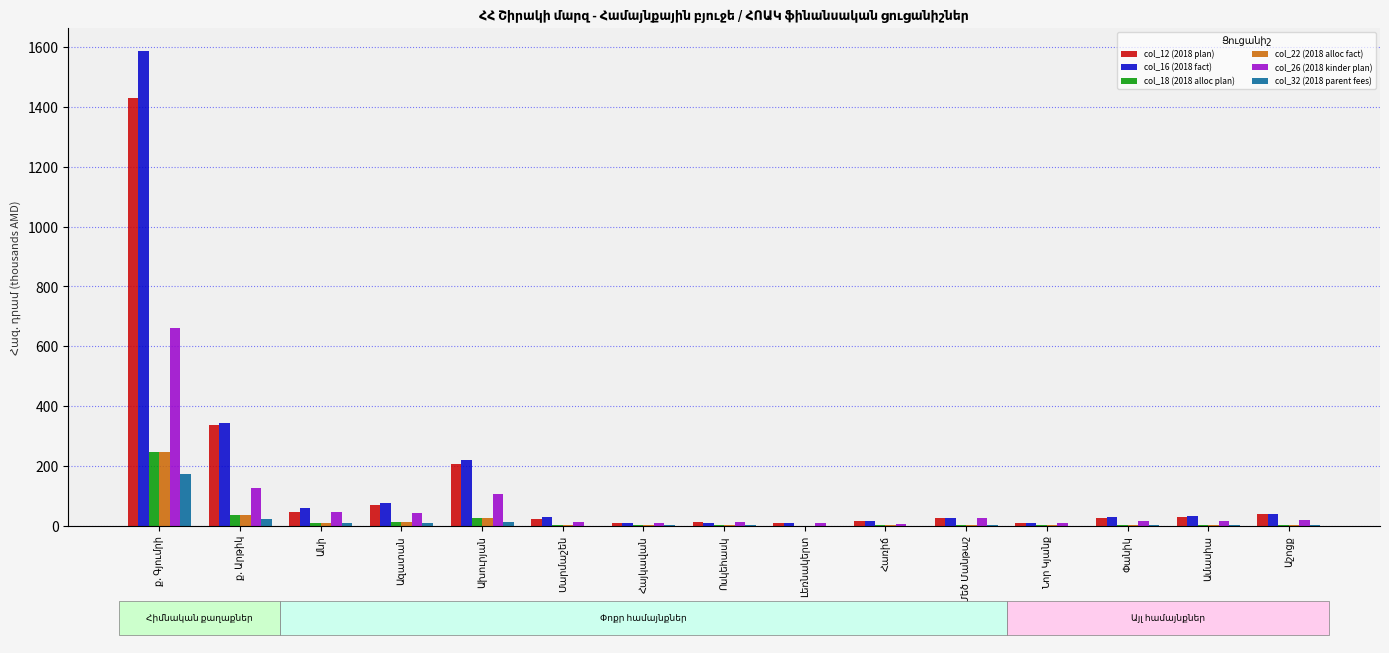

What is the maximum value shown in the chart?

1585.1